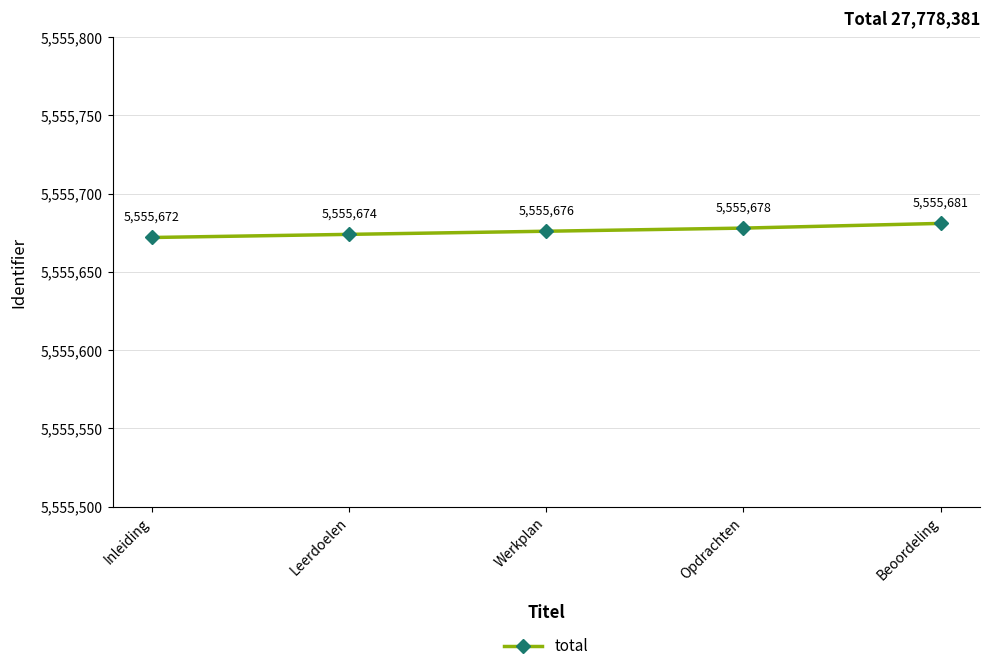

Count the number of data series in this chart.

1